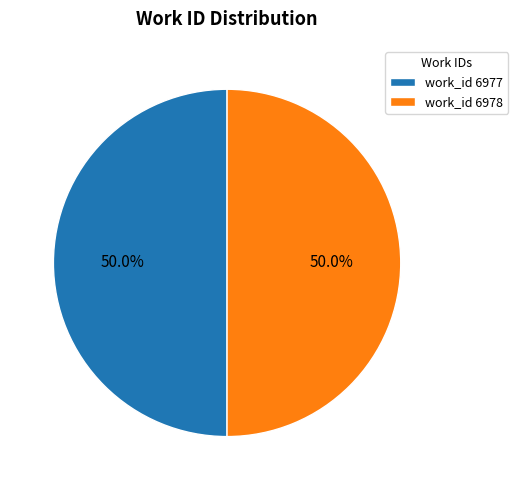

What is the ratio of the value at work_id 6978 to the value at work_id 6977?

1.0